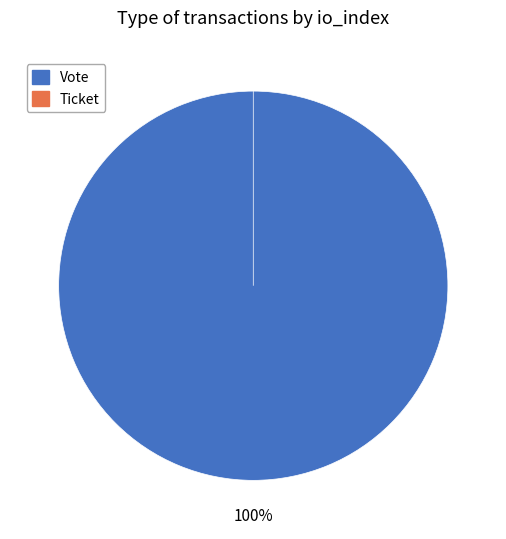

Between Ticket and Vote, which is larger?

Vote